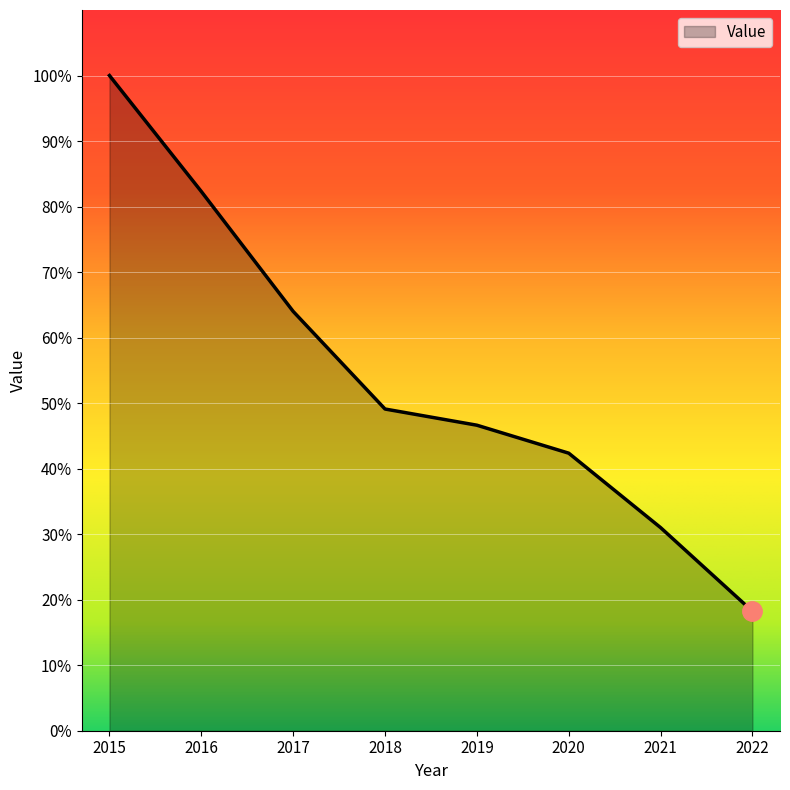

Is it true that the value at 2022 is 18.2?

True